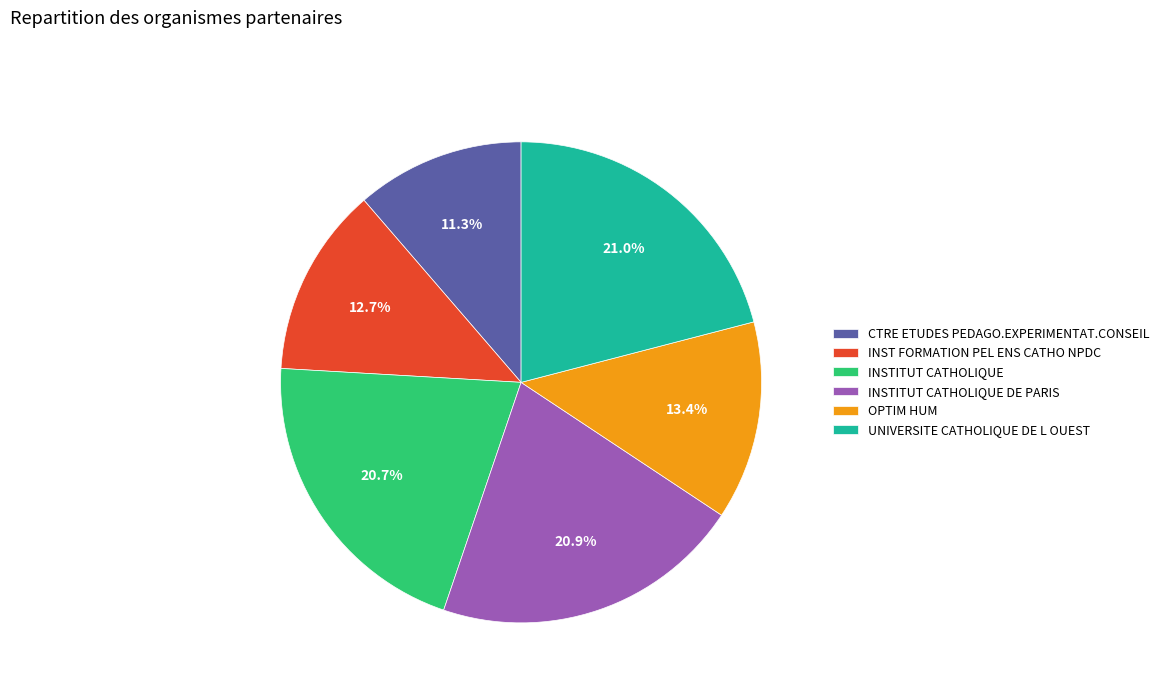

Count the number of slices in the pie.

6